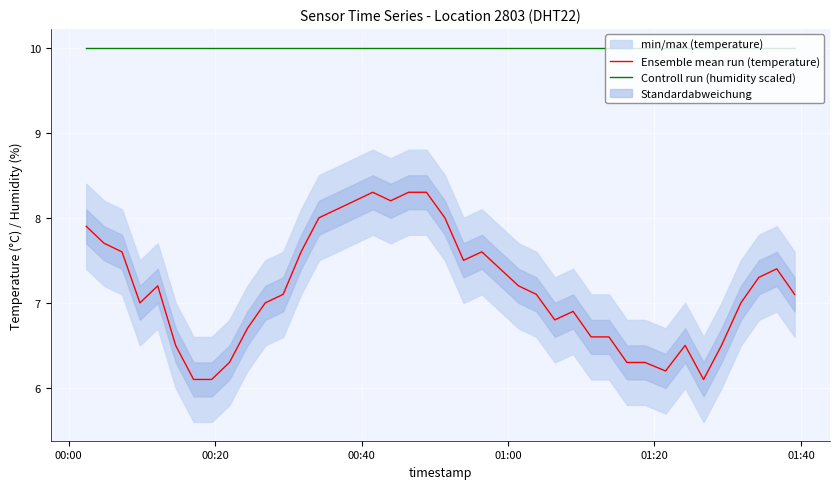

Reading right to left, list all the values displayed in this chart.

Ensemble mean run (temperature): 7.1	7.4	7.3	7.0	6.5	6.1	6.5	6.2	6.3	6.3	6.6	6.6	6.9	6.8	7.1	7.2	7.4	7.6	7.5	8.0	8.3	8.3	8.2	8.3	8.2	8.1	8.0	7.6	7.1	7.0	6.7	6.3	6.1	6.1	6.5	7.2	7.0	7.6	7.7	7.9
Controll run (humidity scaled): 10.0	10.0	10.0	10.0	10.0	10.0	10.0	10.0	10.0	10.0	10.0	10.0	10.0	10.0	10.0	10.0	10.0	10.0	10.0	10.0	10.0	10.0	10.0	10.0	10.0	10.0	10.0	10.0	10.0	10.0	10.0	10.0	10.0	10.0	10.0	10.0	10.0	10.0	10.0	10.0